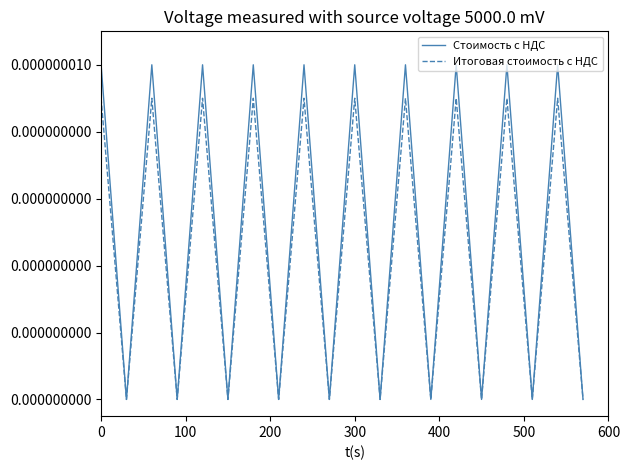

Does the chart have visible grid lines?

No